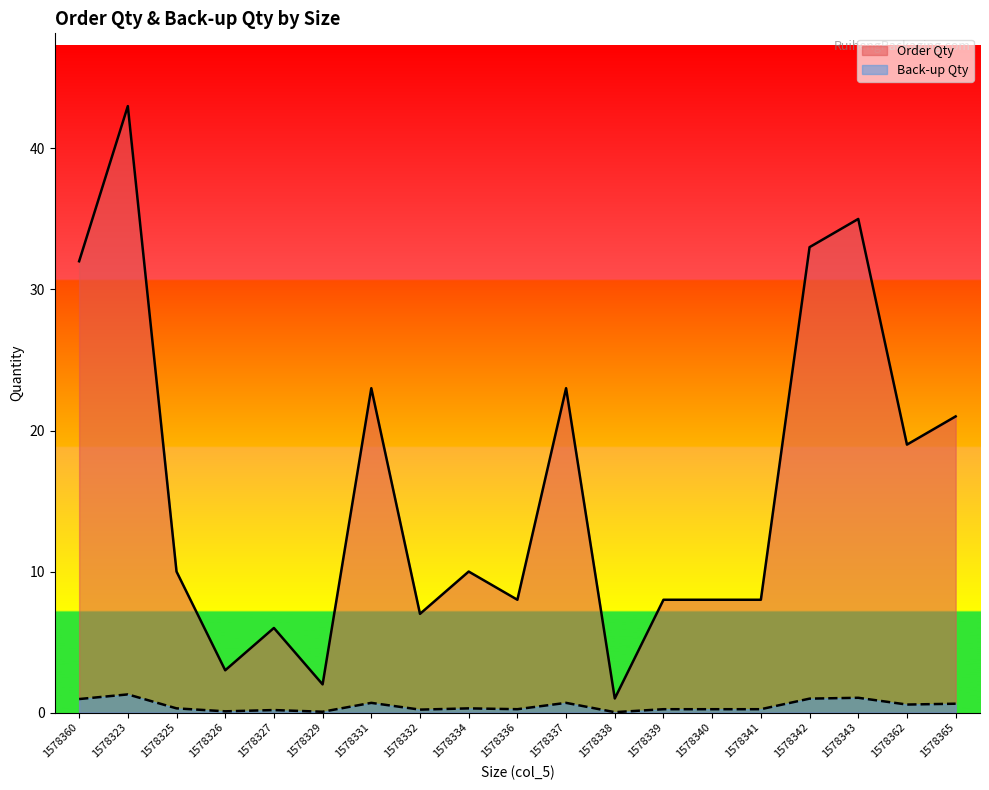

At how many categories does at least one series exceed 19?

7